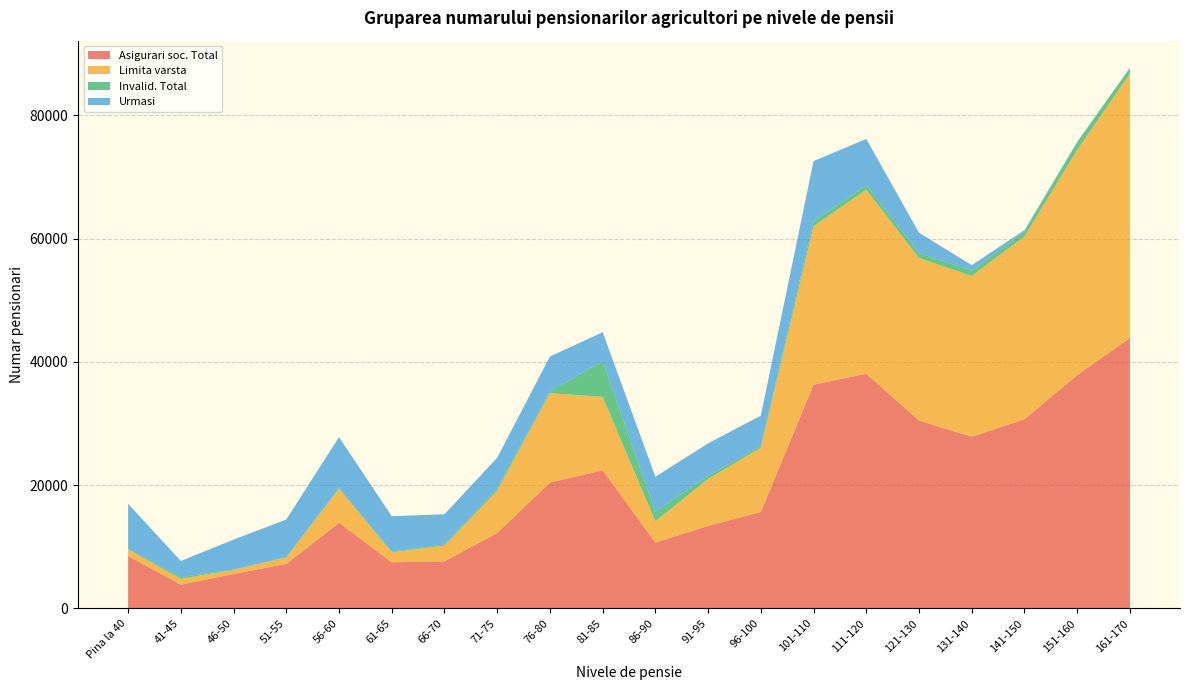

Reading right to left, list all the values displayed in this chart.

Asigurari soc. Total: 161-170=43868	151-160=37855	141-150=30689	131-140=27848	121-130=30478	111-120=38089	101-110=36290	96-100=15635	91-95=13391	86-90=10681	81-85=22410	76-80=20434	71-75=12227	66-70=7637	61-65=7481	56-60=13896	51-55=7214	46-50=5581	41-45=3847	Pina la 40=8487
Limita varsta: 161-170=42905	151-160=36561	141-150=29678	131-140=26098	121-130=26374	111-120=29858	101-110=25722	96-100=10446	91-95=7610	86-90=3473	81-85=11909	76-80=14484	71-75=6901	66-70=2546	61-65=1623	56-60=5503	51-55=1049	46-50=667	41-45=960	Pina la 40=1057
Invalid. Total: 161-170=903	151-160=1199	141-150=786	131-140=856	121-130=798	111-120=744	101-110=800	96-100=288	91-95=500	86-90=1548	81-85=5822	76-80=278	71-75=363	66-70=173	61-65=111	56-60=150	51-55=65	46-50=54	41-45=273	Pina la 40=115
Urmasi: 161-170=60	151-160=95	141-150=225	131-140=894	121-130=3306	111-120=7487	101-110=9768	96-100=4901	91-95=5281	86-90=5660	81-85=4679	76-80=5672	71-75=4963	66-70=4918	61-65=5747	56-60=8243	51-55=6100	46-50=4860	41-45=2614	Pina la 40=7315